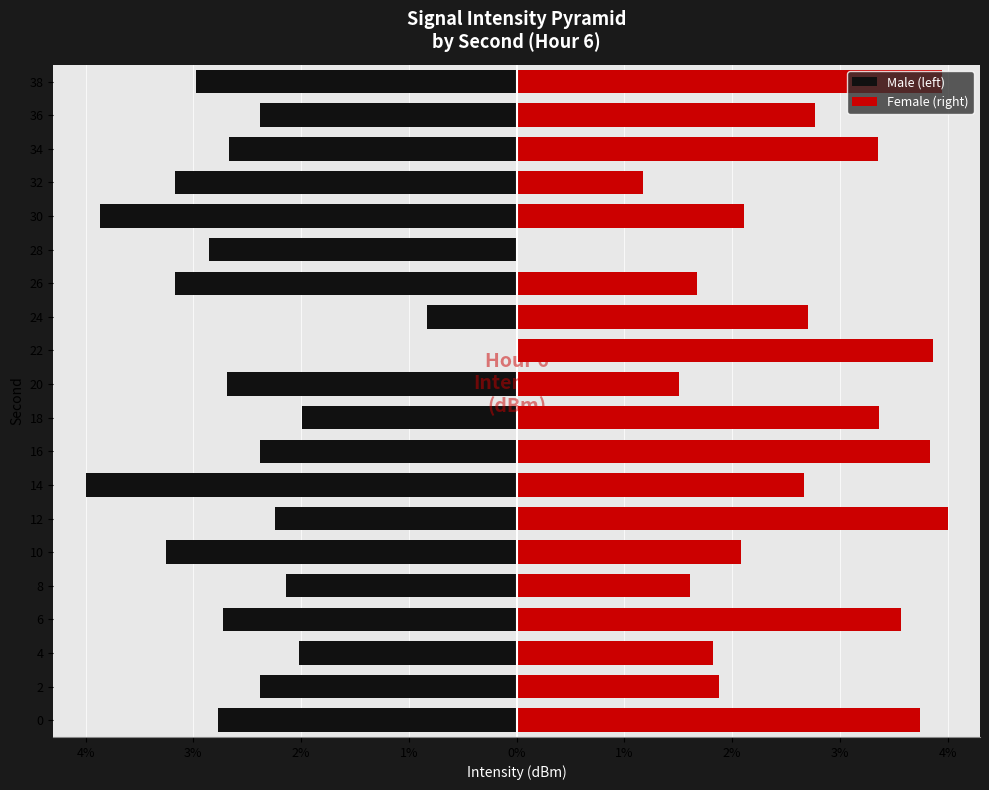

What are all the series names shown in the legend?

Male (left), Female (right)